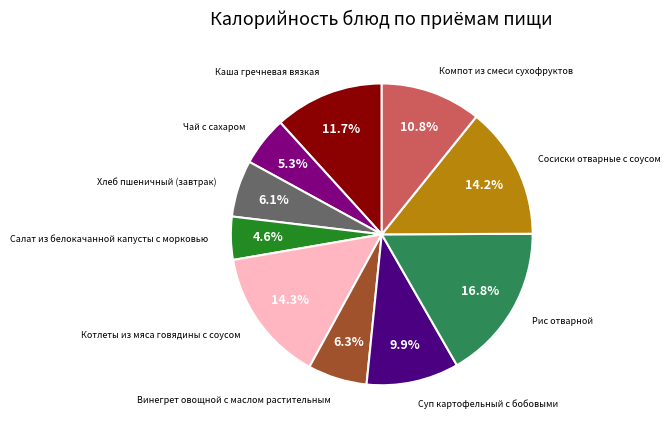

Is there any slice that represents more than half of the pie?

No